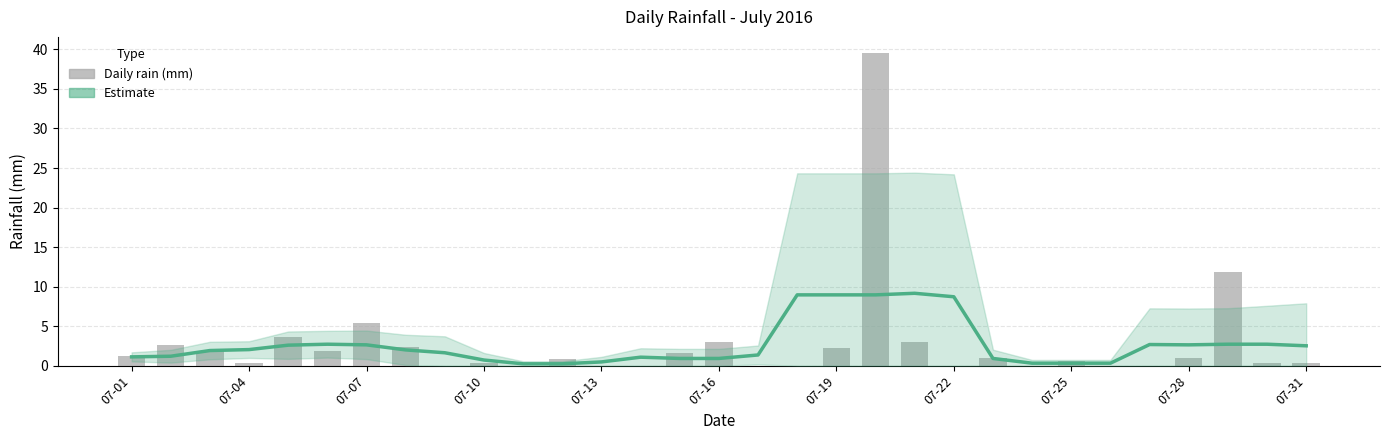

How many data points in rain are above 0?

21